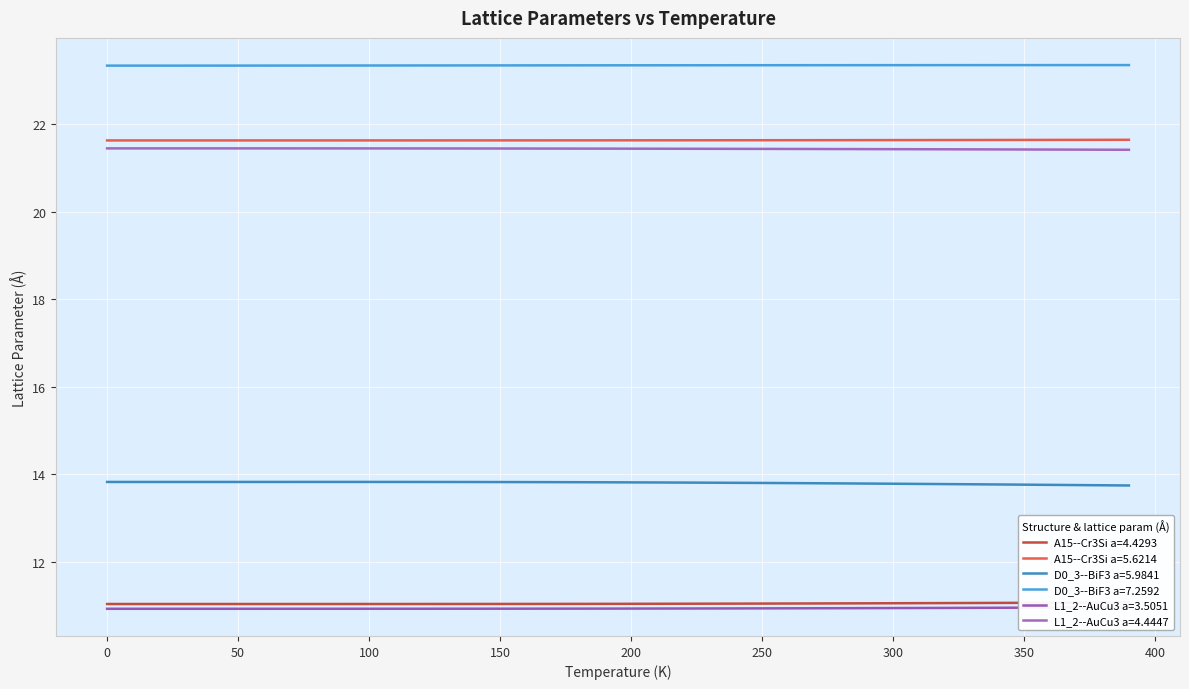

How many data points does each series have?

40